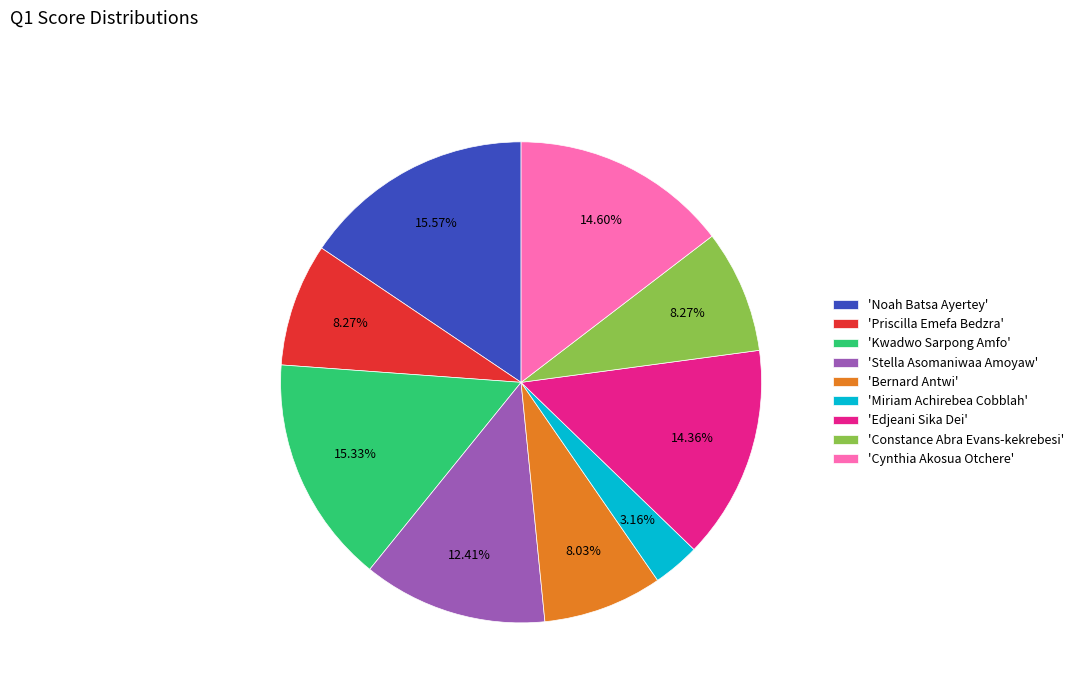

Does 'Bernard Antwi' represent more than half of the total?

No